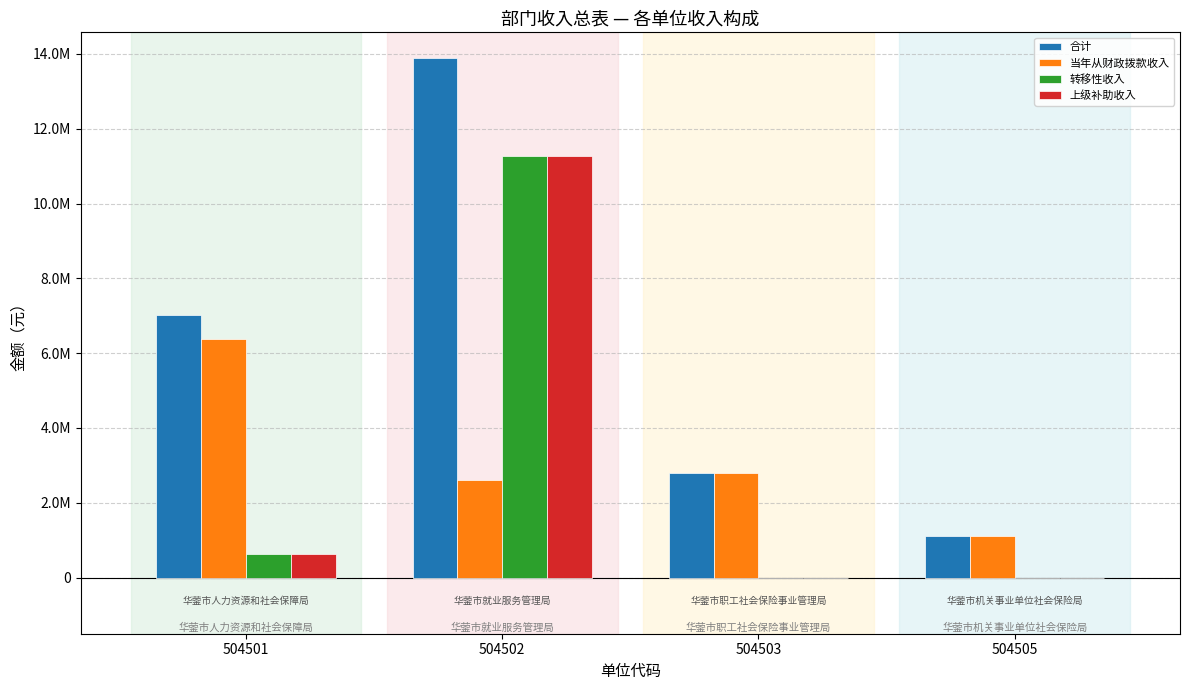

Are the bars grouped side by side (vs. stacked)?

Yes